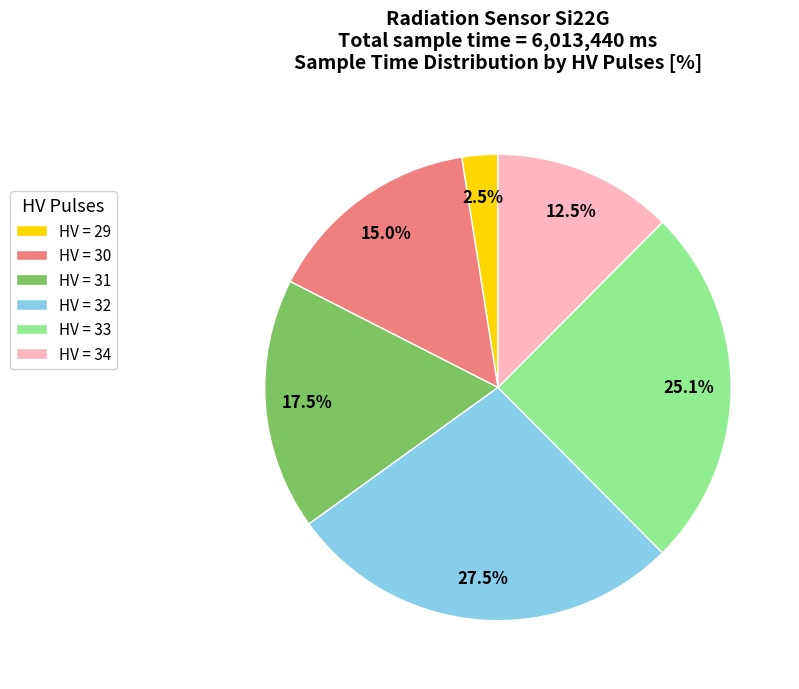

Rank the categories by value from highest to lowest.

HV = 32, HV = 33, HV = 31, HV = 30, HV = 34, HV = 29